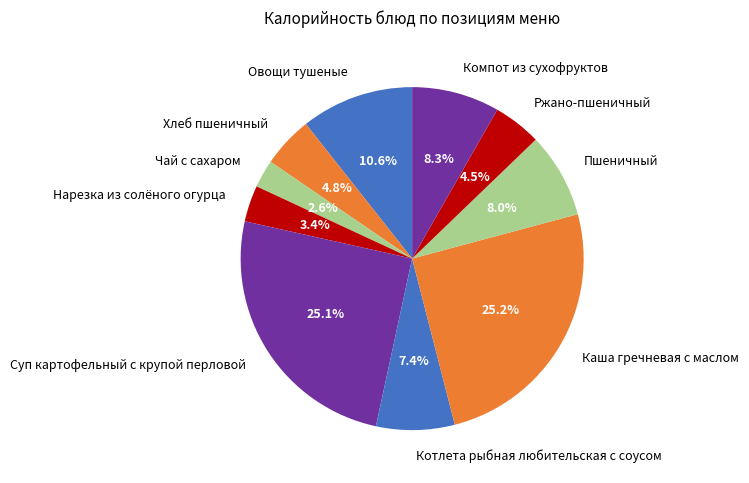

What percentage is the Котлета рыбная любительская с соусом slice, to the nearest percent?

7%